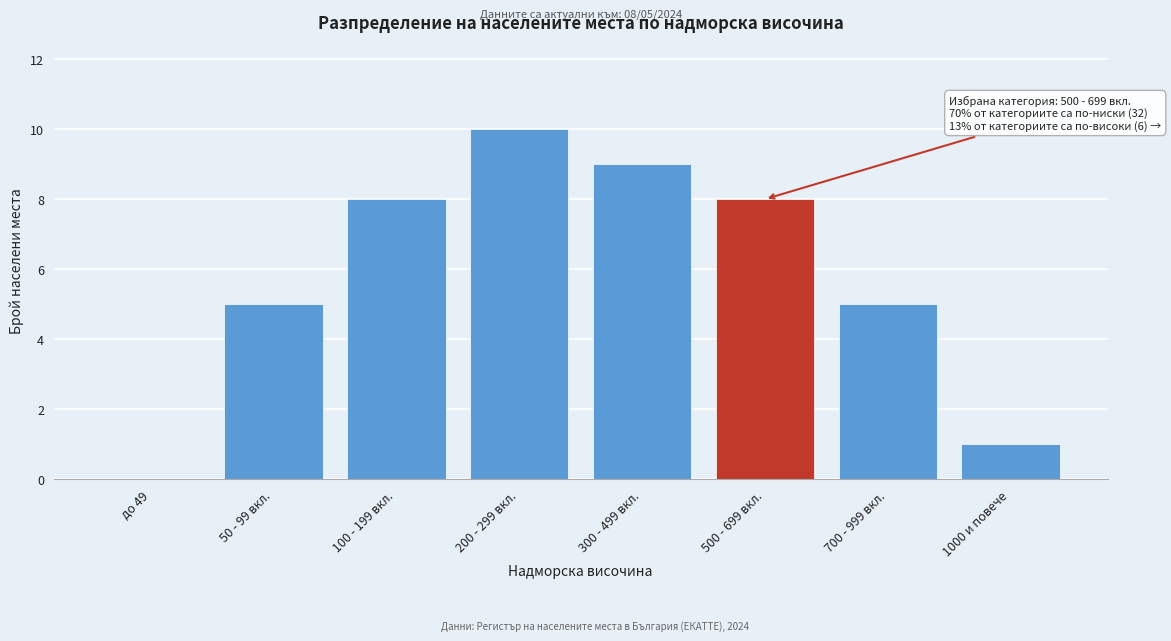

Reading left to right, what are all the values shown in this chart?

до 49=0	50 - 99 вкл.=5	100 - 199 вкл.=8	200 - 299 вкл.=10	300 - 499 вкл.=9	500 - 699 вкл.=8	700 - 999 вкл.=5	1000 и повече=1